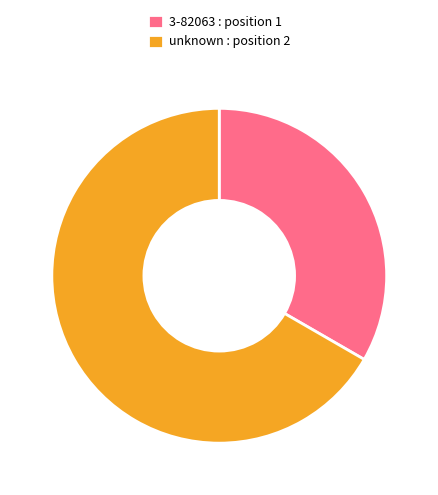

Which category has the biggest portion of the pie?

unknown : position 2